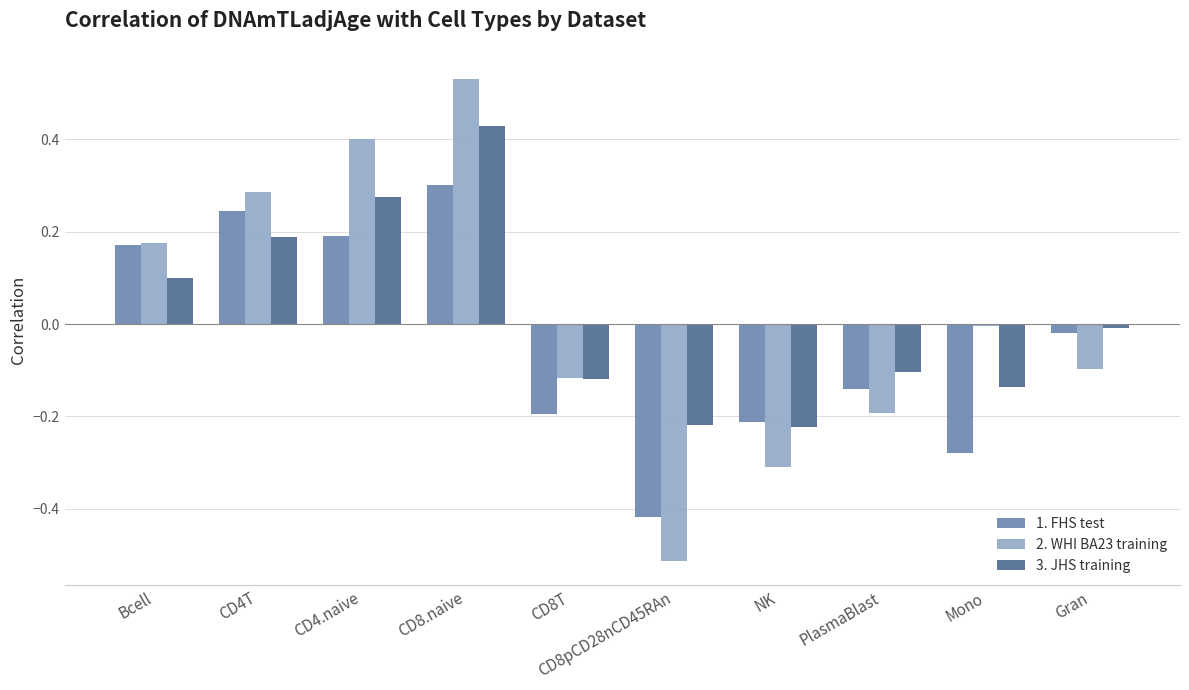

Which series has the widest spread of values?

2. WHI BA23 training